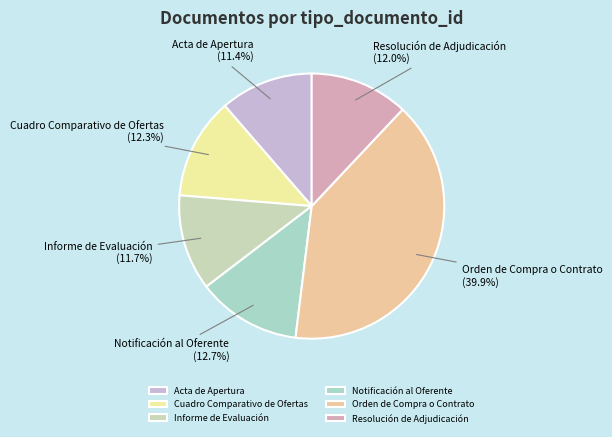

To the nearest percent, what portion does Resolución de Adjudicación represent?

12%